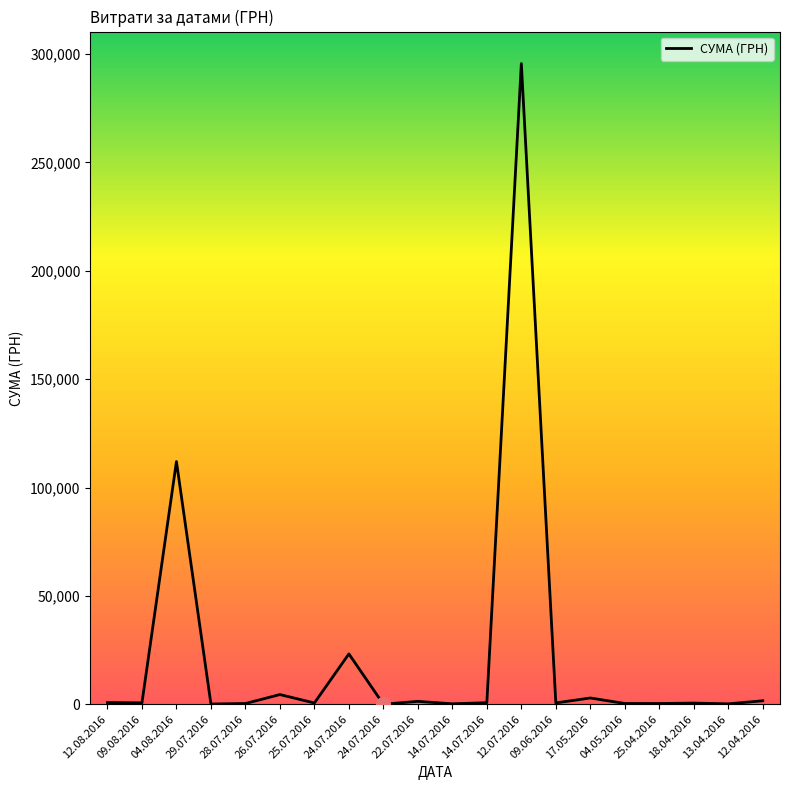

How many lines are shown in the chart?

1